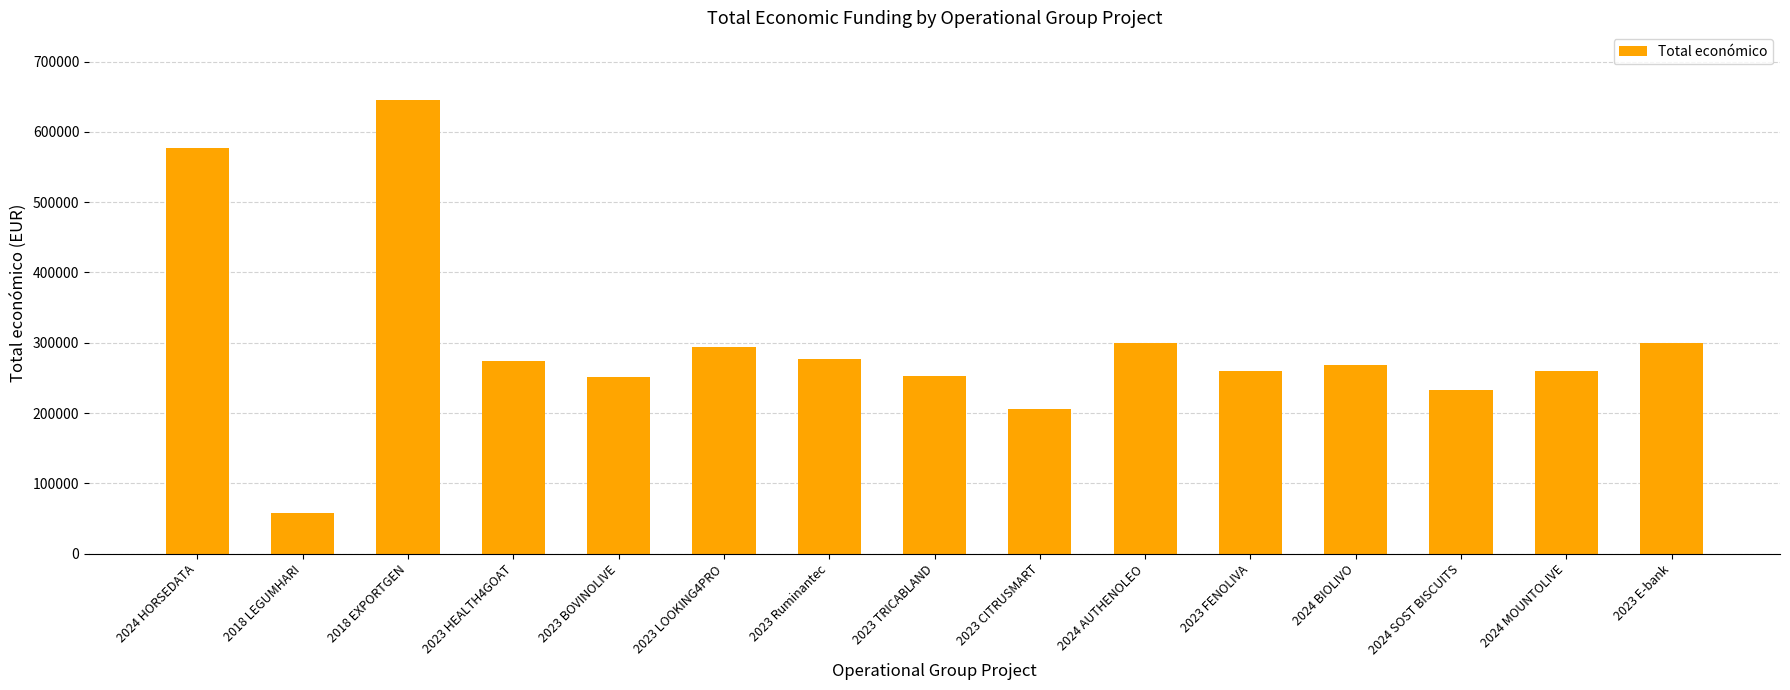

What value does the data have at 2018 EXPORTGEN, to the nearest 10?

644820